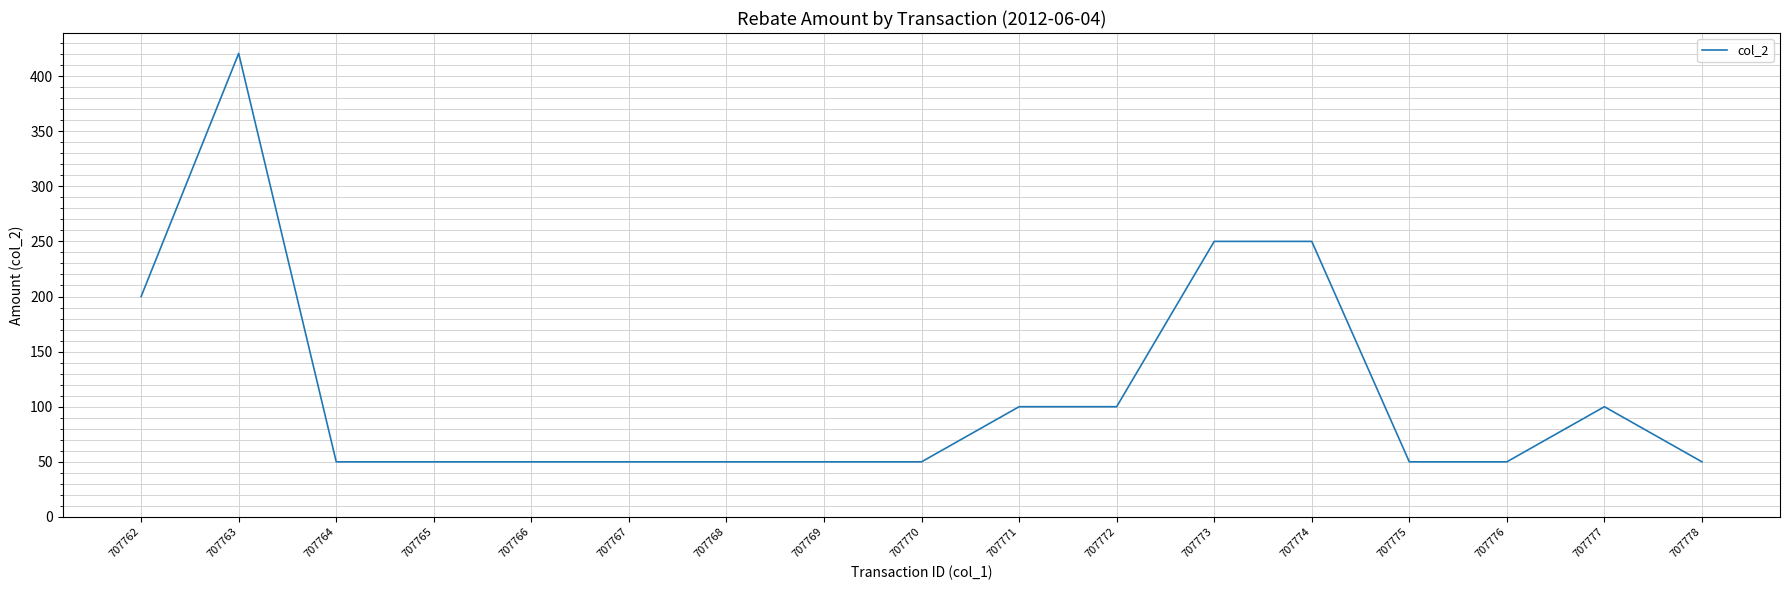

Between 707775 and 707763, which is larger?

707763